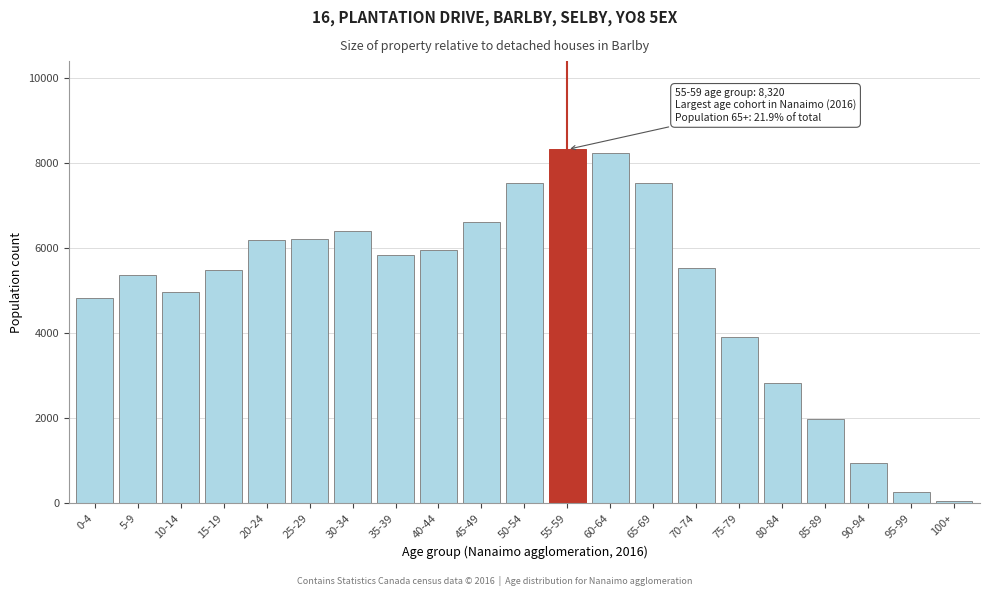

What is the maximum value shown in the chart?

8320